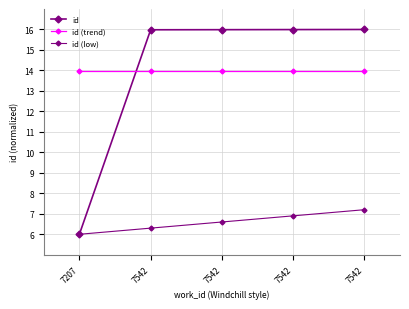

What is the difference between the highest and lowest values at 7542?

9.7